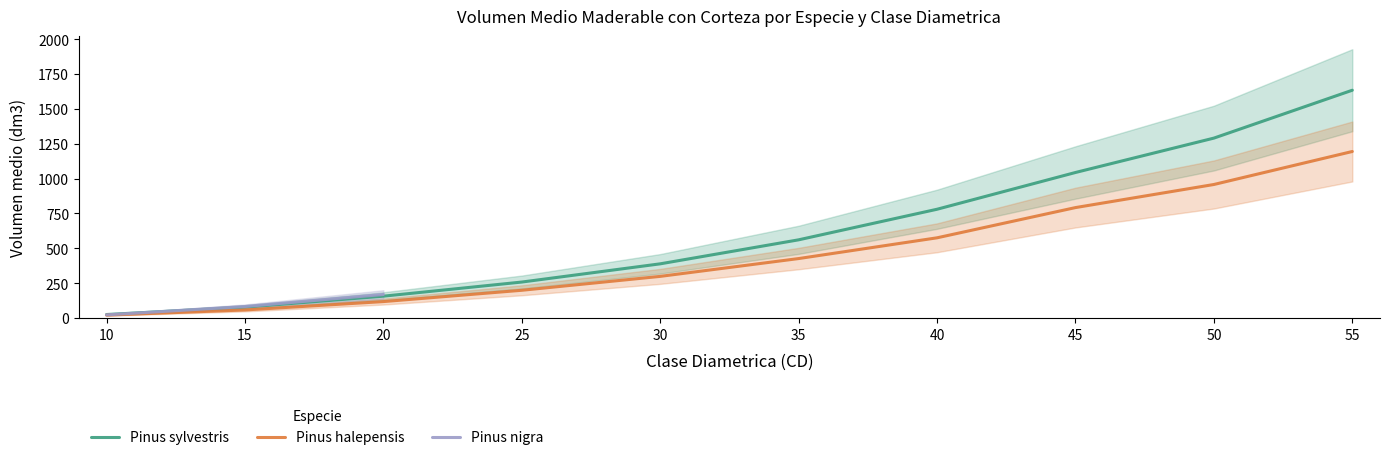

What is the sum of all Pinus halepensis values?

4637.3